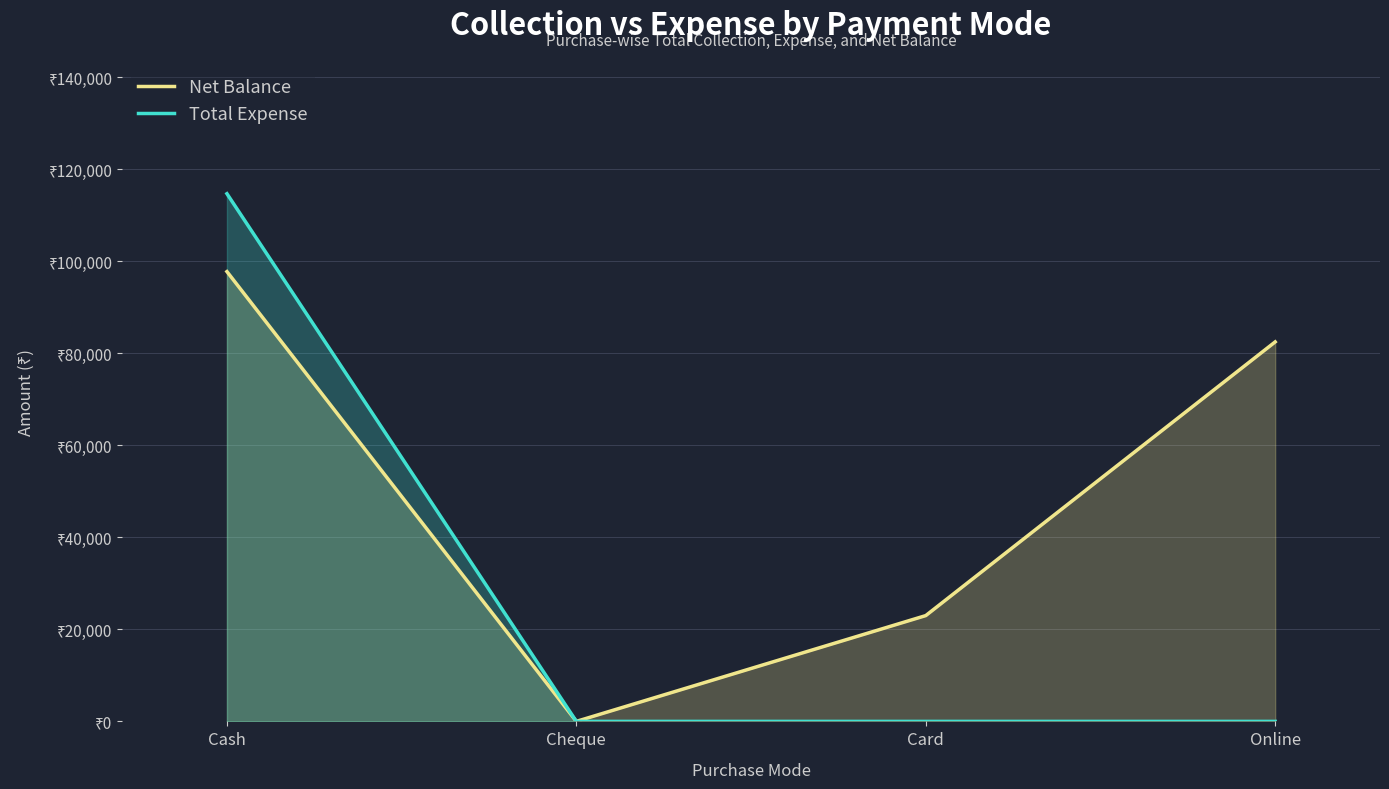

How many distinct data groups are displayed?

2